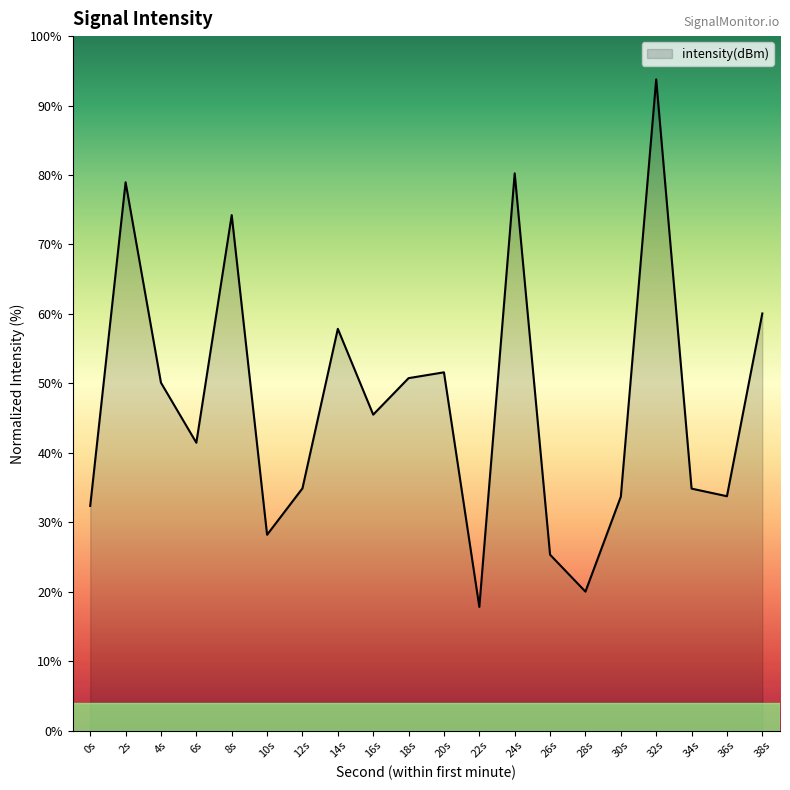

Which has a higher value, 38s or 20s?

38s